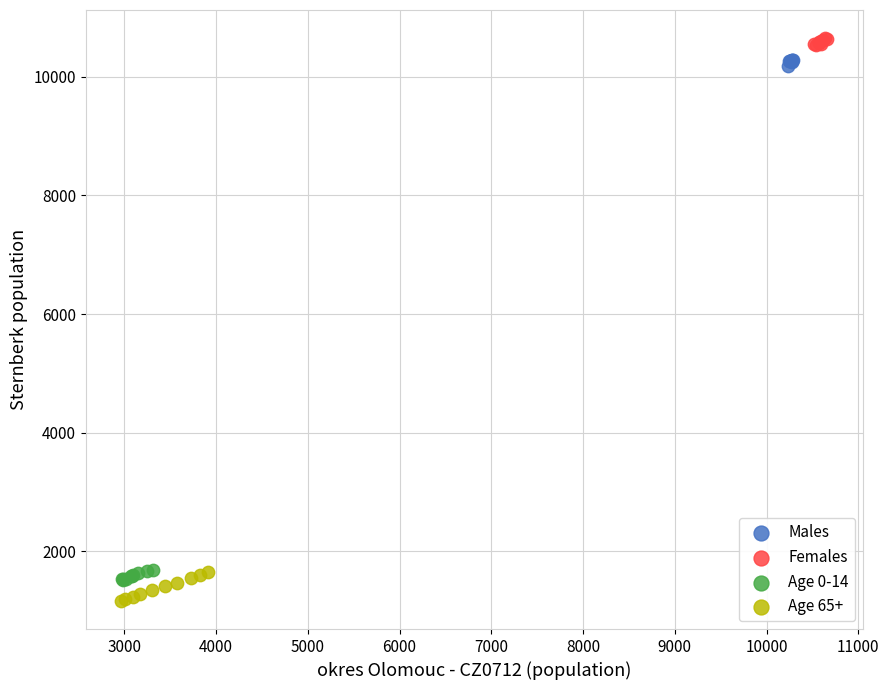

What are all the series names shown in the legend?

Males, Females, Age 0-14, Age 65+